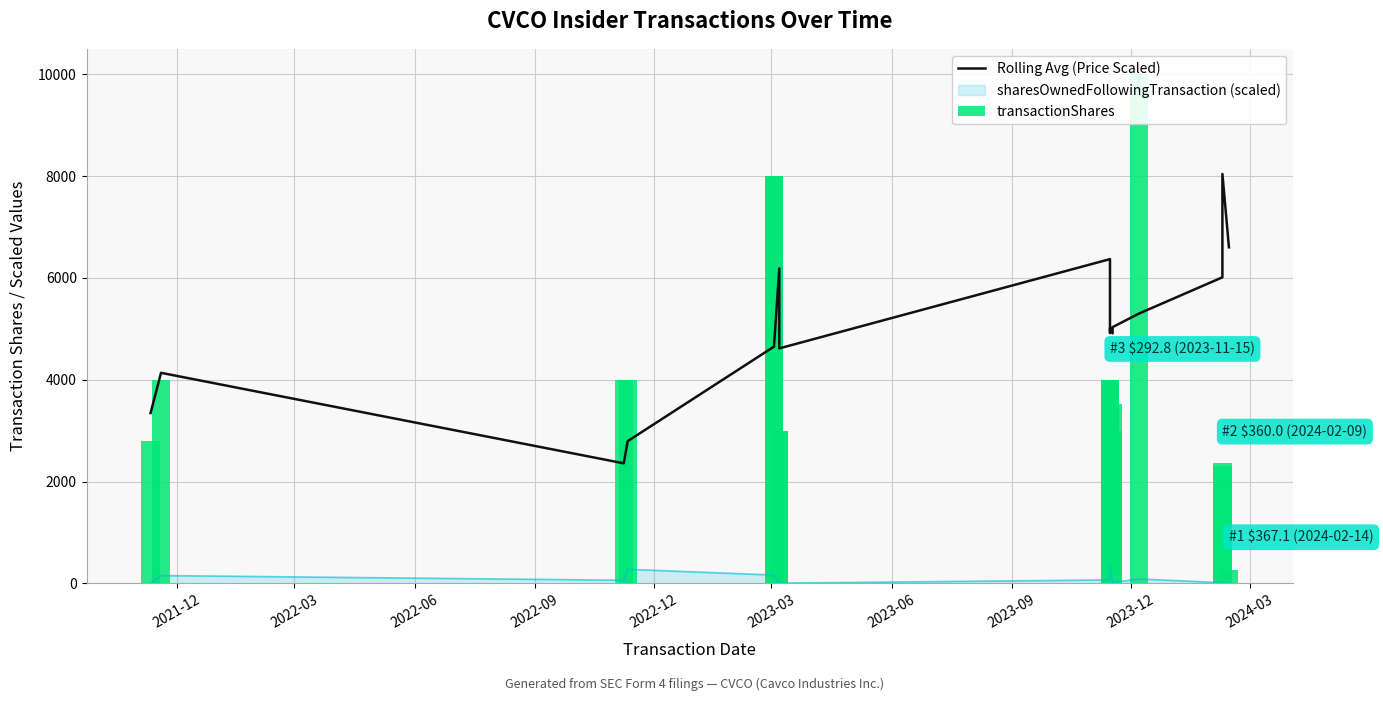

The value of transactionShares at 2023-03 is 2932.8. True or false?

False